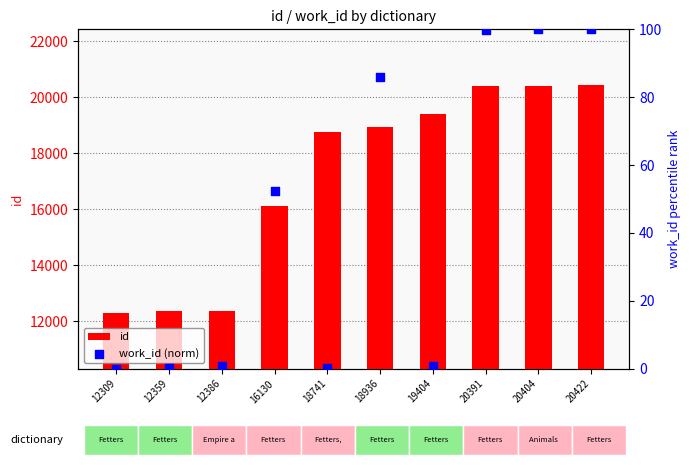

Is the value of id at 12359 greater than the value of work_id (norm) at 12359?

Yes